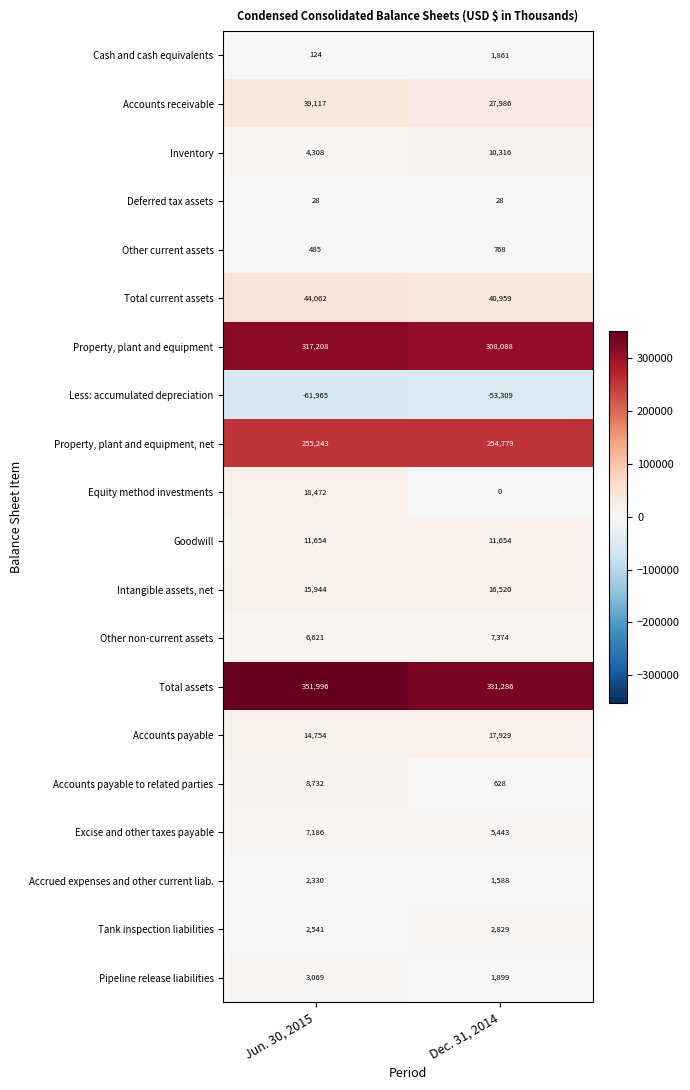

True or false: Deferred tax assets has a value of 19 at Dec. 31, 2014.

False